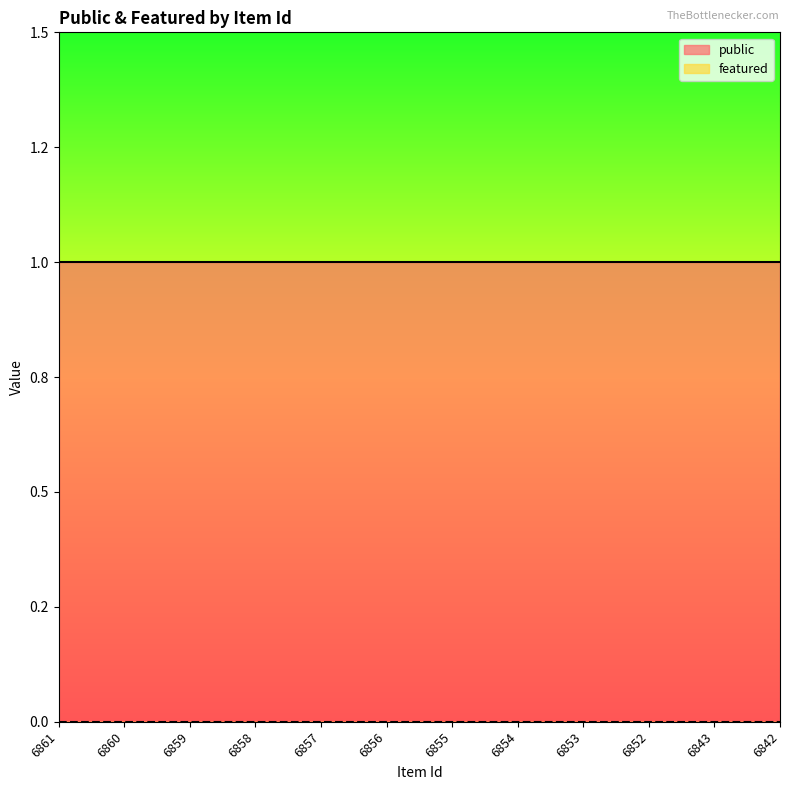

What is the value of the public point at the 6th from the left?

1